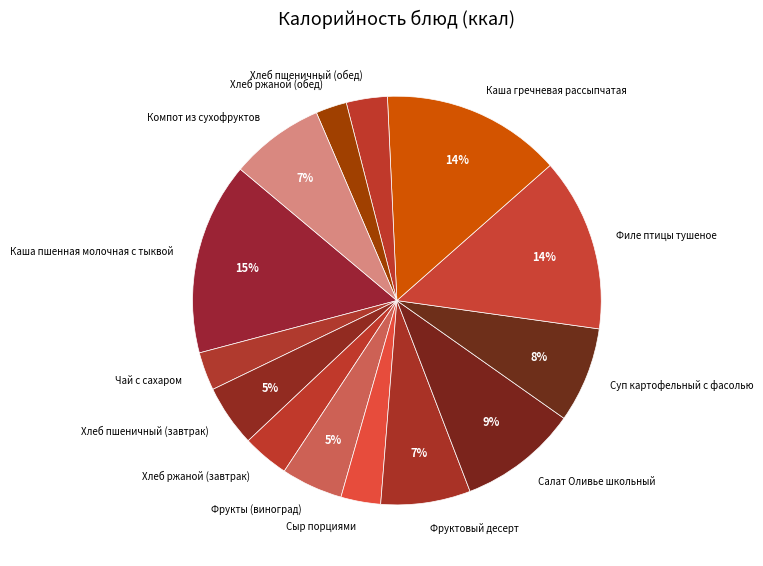

Is the sum of Сыр порциями and Каша пшенная молочная с тыквой greater than half?

No